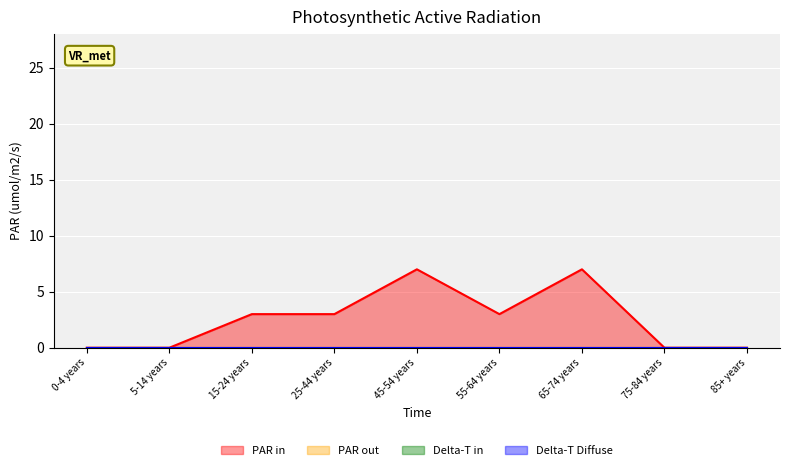

True or false: PAR out has more than 2 points higher than both neighbors.

False